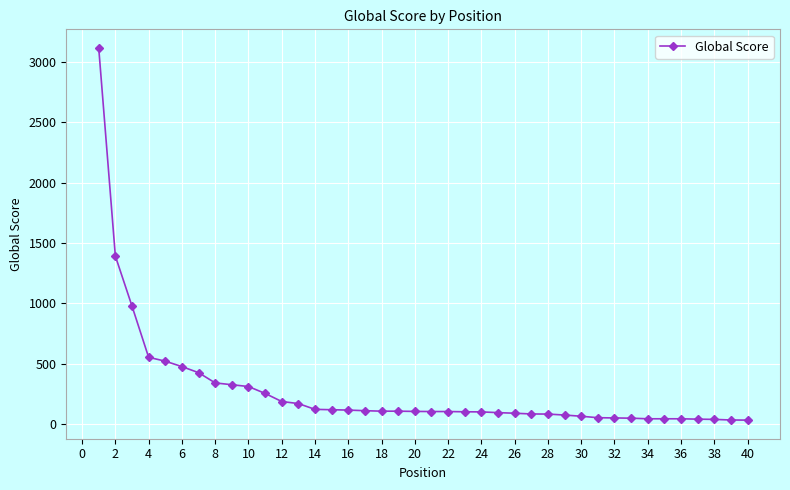

What is the maximum value shown in the chart?

3115